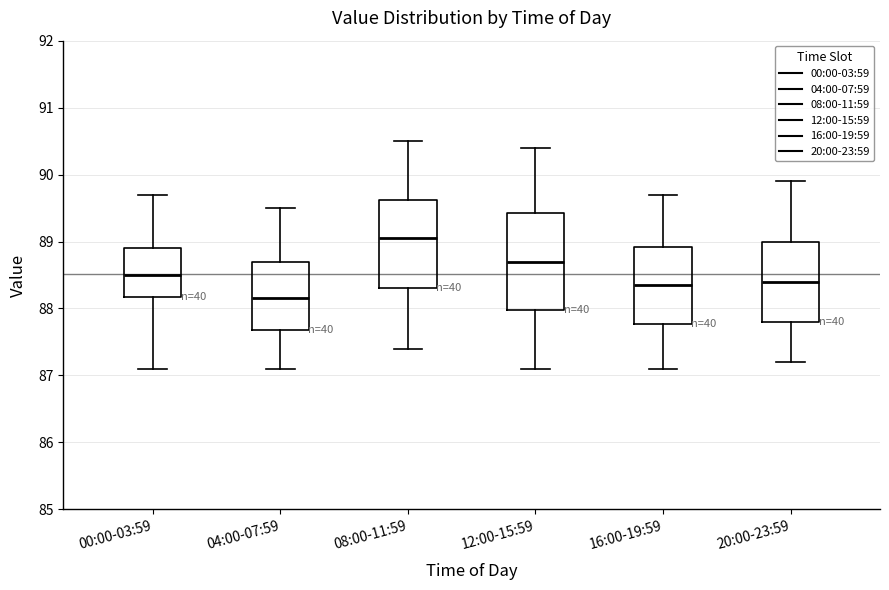

Comparing the boxes themselves (not the whiskers), which one is the tallest?

12:00-15:59